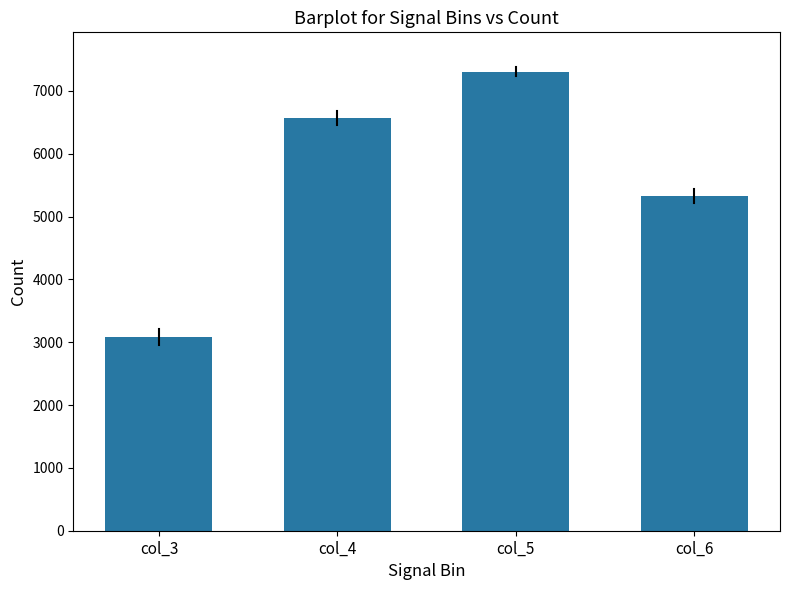

Reading left to right, what are all the values shown in this chart?

col_3=3081.9	col_4=6568.1	col_5=7307.0	col_6=5328.0